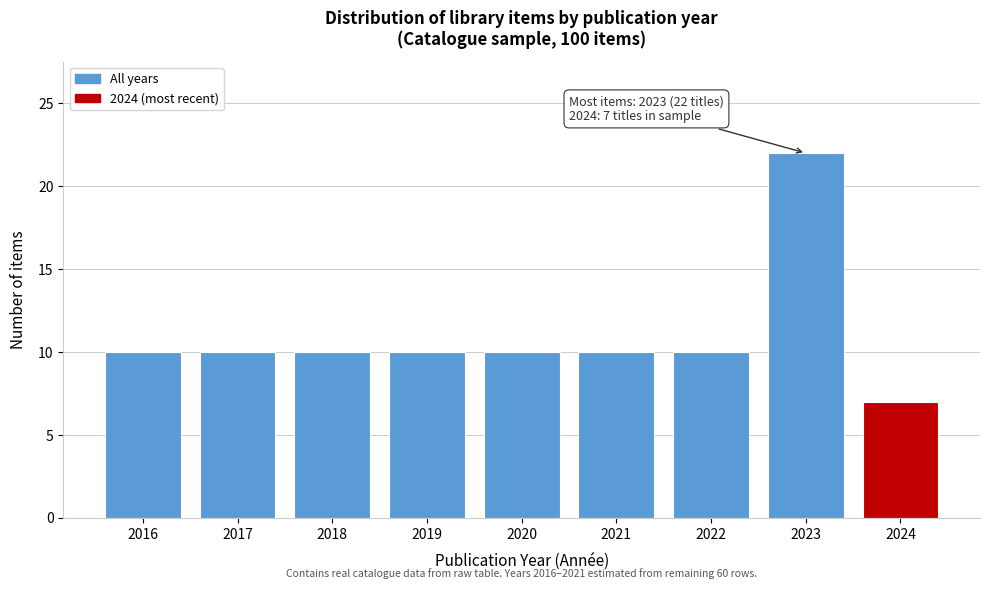

Reading left to right, what are all the values shown in this chart?

2016=10	2017=10	2018=10	2019=10	2020=10	2021=10	2022=10	2023=22	2024=7